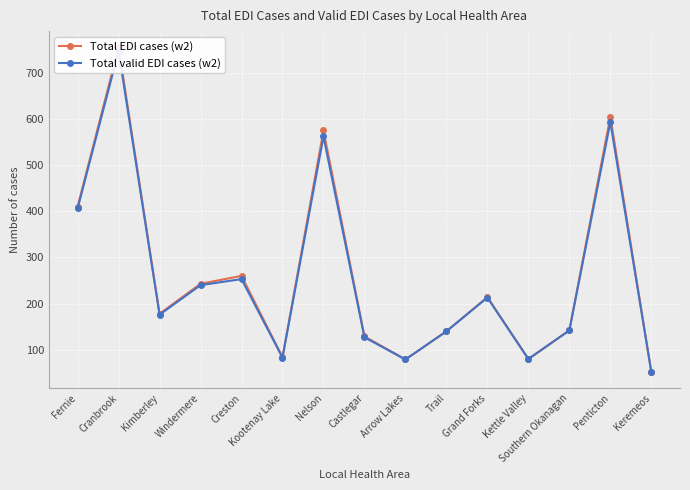

At how many categories does at least one series exceed 690?

1